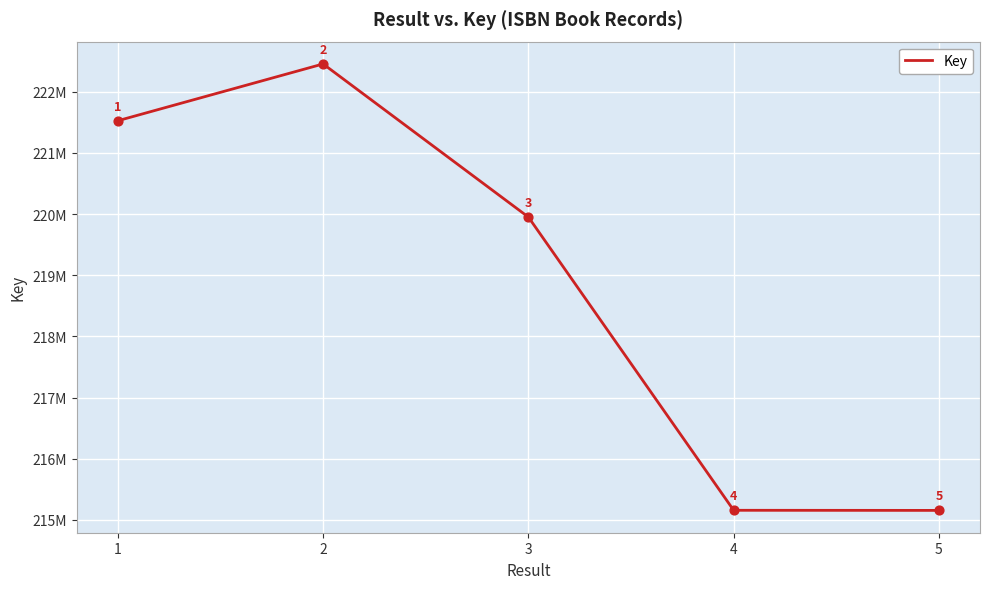

Approximately how many times larger is the value at 1 compared to 5?

1.0